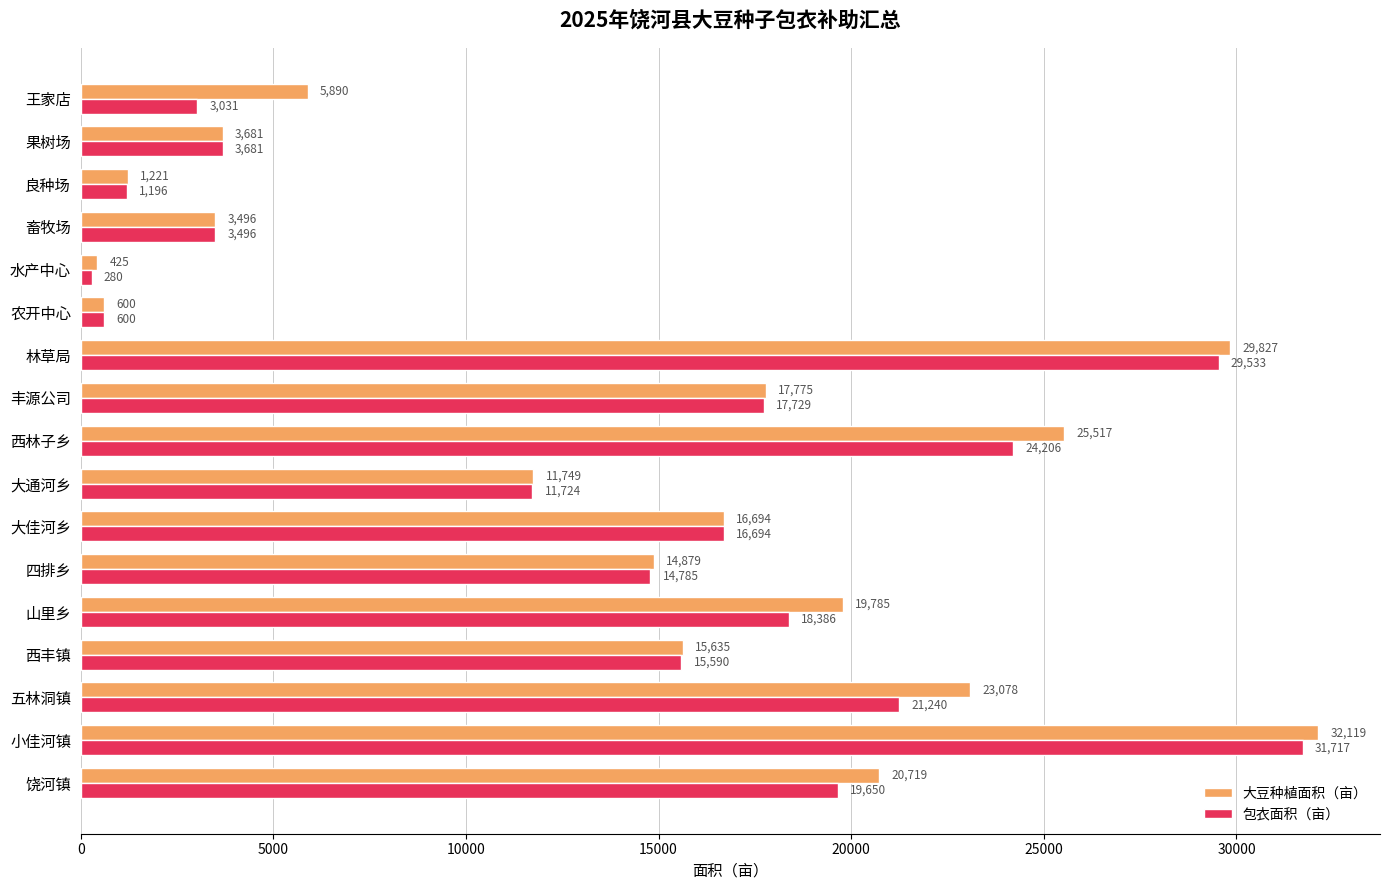

Where is 大豆种植面积（亩） nearest to the value 16271?

大佳河乡